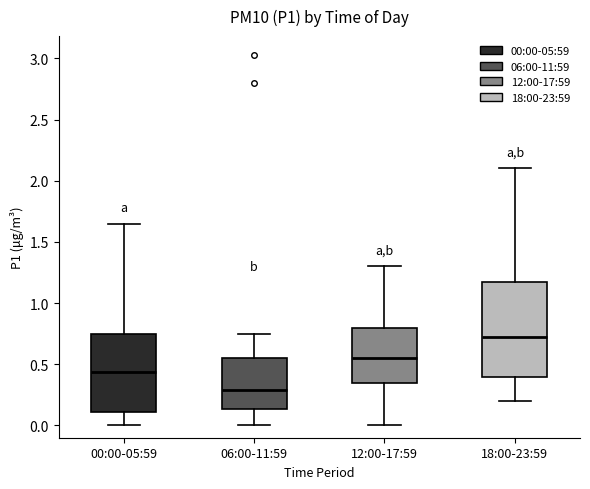

Which box's median line is the highest?

18:00-23:59